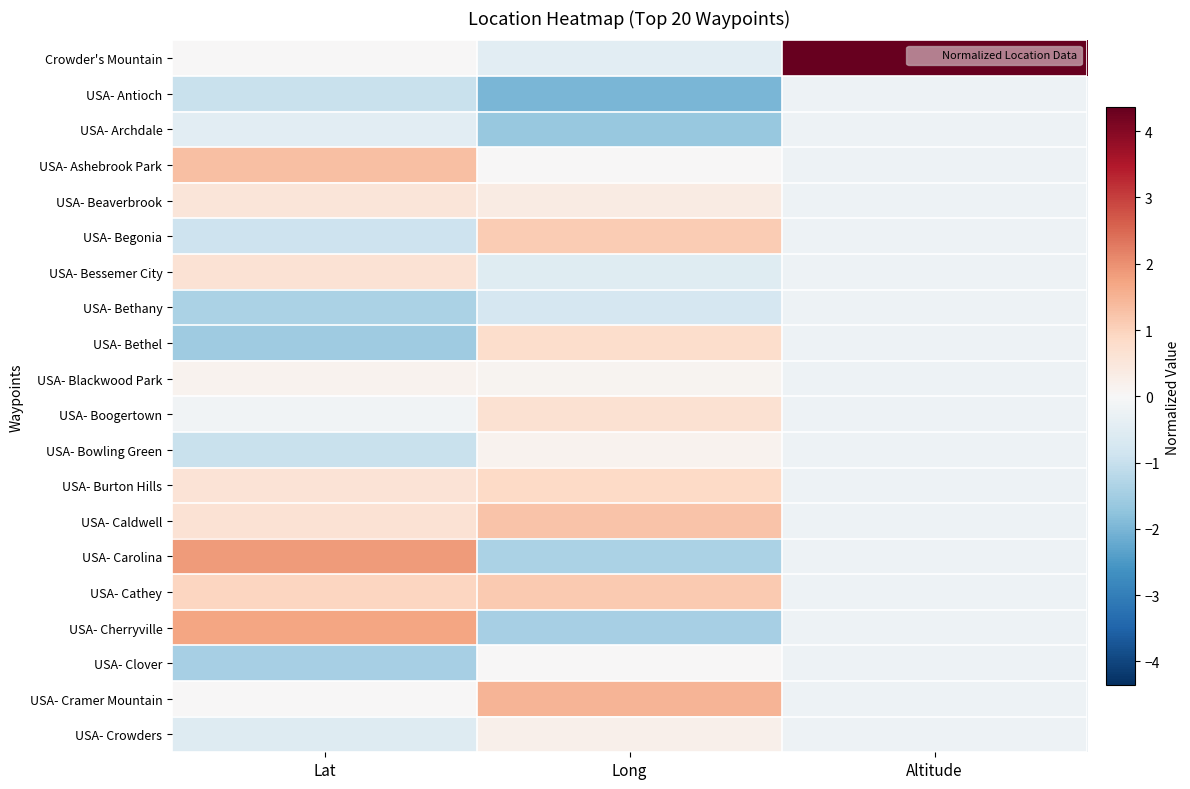

Reading left to right, list all the values displayed in this chart.

Crowder's Mountain: Lat=0.0	Long=-0.5	Altitude=4.4
USA- Antioch: Lat=-1.0	Long=-2.0	Altitude=-0.2
USA- Archdale: Lat=-0.5	Long=-1.7	Altitude=-0.2
USA- Ashebrook Park: Lat=1.3	Long=0.0	Altitude=-0.2
USA- Beaverbrook: Lat=0.5	Long=0.3	Altitude=-0.2
USA- Begonia: Lat=-0.9	Long=1.1	Altitude=-0.2
USA- Bessemer City: Lat=0.6	Long=-0.5	Altitude=-0.2
USA- Bethany: Lat=-1.4	Long=-0.7	Altitude=-0.2
USA- Bethel: Lat=-1.6	Long=0.8	Altitude=-0.2
USA- Blackwood Park: Lat=0.2	Long=0.1	Altitude=-0.2
USA- Boogertown: Lat=-0.2	Long=0.7	Altitude=-0.2
USA- Bowling Green: Lat=-1.0	Long=0.2	Altitude=-0.2
USA- Burton Hills: Lat=0.6	Long=0.9	Altitude=-0.2
USA- Caldwell: Lat=0.6	Long=1.2	Altitude=-0.2
USA- Carolina: Lat=1.8	Long=-1.4	Altitude=-0.2
USA- Cathey: Lat=0.9	Long=1.2	Altitude=-0.2
USA- Cherryville: Lat=1.7	Long=-1.4	Altitude=-0.2
USA- Clover: Lat=-1.4	Long=0.0	Altitude=-0.2
USA- Cramer Mountain: Lat=0.0	Long=1.5	Altitude=-0.2
USA- Crowders: Lat=-0.5	Long=0.2	Altitude=-0.2